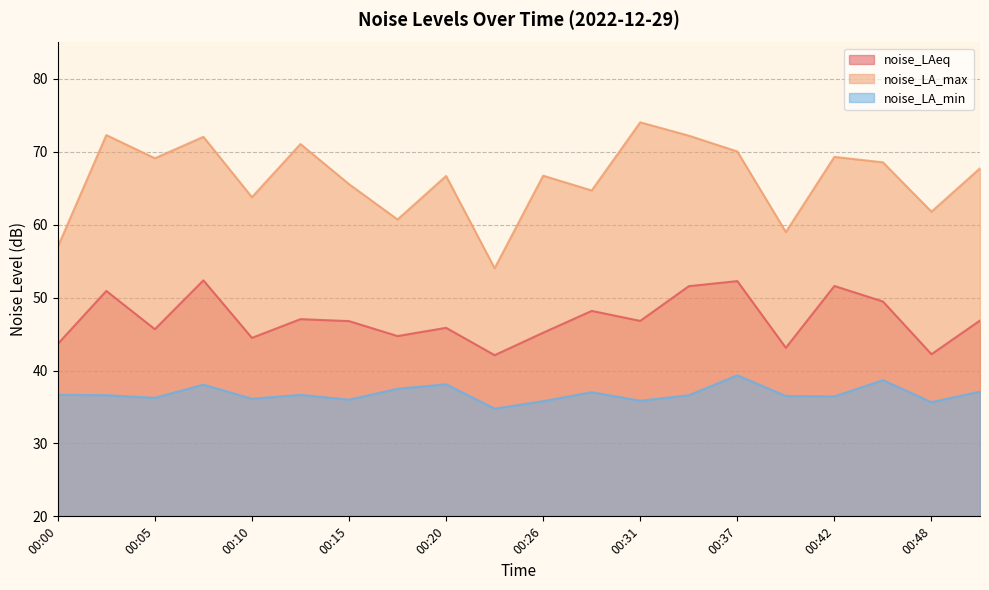

Does the chart have visible grid lines?

Yes